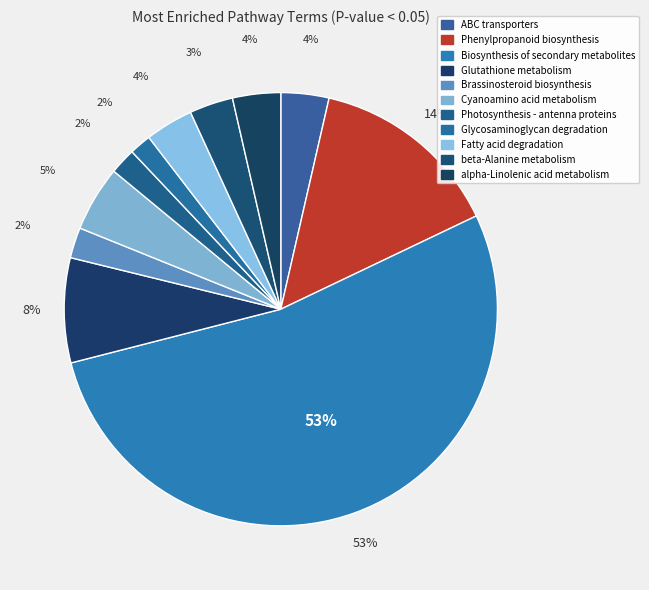

To the nearest percent, what is the average slice percentage?

9%